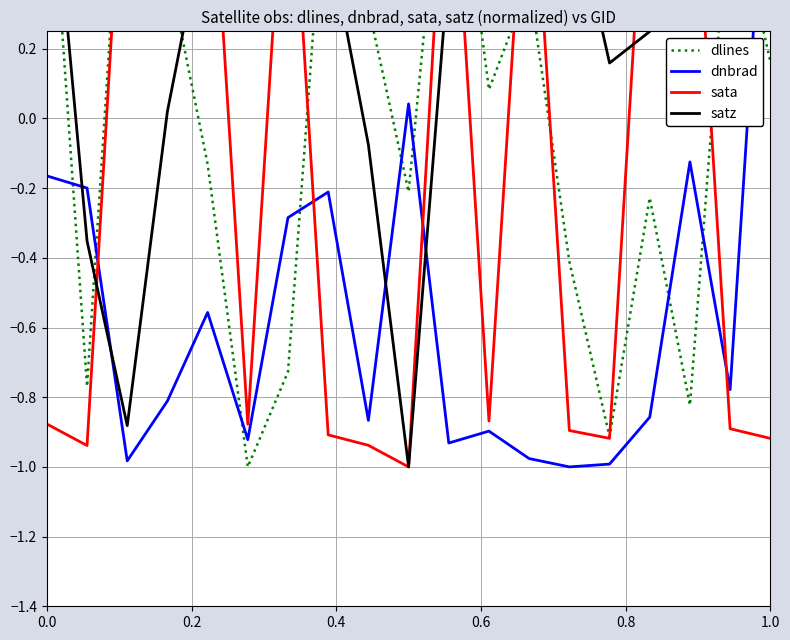

What is the average value of the dnbrad series?

-0.6